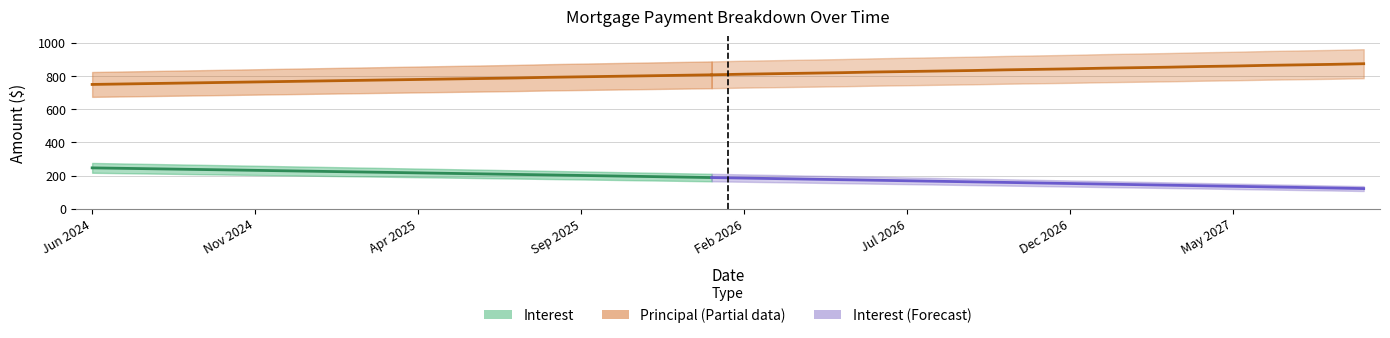

Reading left to right, transcribe all the data shown in this chart.

Interest: Jun 2024=246.7	Jul 2024=243.8	Aug 2024=240.8	Sep 2024=237.8	Oct 2024=234.8	Nov 2024=231.8	Dec 2024=228.7	Jan 2025=225.7	Feb 2025=222.7	Mar 2025=219.6	Apr 2025=216.5	May 2025=213.4	Jun 2025=210.3	Jul 2025=207.2	Aug 2025=204.1	Sep 2025=200.9	Oct 2025=197.8	Nov 2025=194.6	Dec 2025=191.5	Jan 2026=188.3	Feb 2026=185.1	Mar 2026=181.9	Apr 2026=178.6	May 2026=175.4	Jun 2026=172.2	Jul 2026=168.9	Aug 2026=165.6	Sep 2026=162.3	Oct 2026=159.0	Nov 2026=155.7	Dec 2026=152.4	Jan 2027=149.0	Feb 2027=145.7	Mar 2027=142.3	Apr 2027=138.9	May 2027=135.5	Jun 2027=132.1	Jul 2027=128.7	Aug 2027=125.3	Sep 2027=121.8
Principal: Jun 2024=750.0	Jul 2024=753.0	Aug 2024=756.0	Sep 2024=759.0	Oct 2024=762.0	Nov 2024=765.0	Dec 2024=768.0	Jan 2025=771.0	Feb 2025=774.0	Mar 2025=777.0	Apr 2025=780.0	May 2025=783.0	Jun 2025=786.0	Jul 2025=789.0	Aug 2025=793.0	Sep 2025=796.0	Oct 2025=799.0	Nov 2025=802.0	Dec 2025=805.0	Jan 2026=808.0	Feb 2026=812.0	Mar 2026=815.0	Apr 2026=818.0	May 2026=821.0	Jun 2026=825.0	Jul 2026=828.0	Aug 2026=831.0	Sep 2026=834.0	Oct 2026=838.0	Nov 2026=841.0	Dec 2026=844.0	Jan 2027=848.0	Feb 2027=851.0	Mar 2027=854.0	Apr 2027=858.0	May 2027=861.0	Jun 2027=865.0	Jul 2027=868.0	Aug 2027=871.0	Sep 2027=875.0